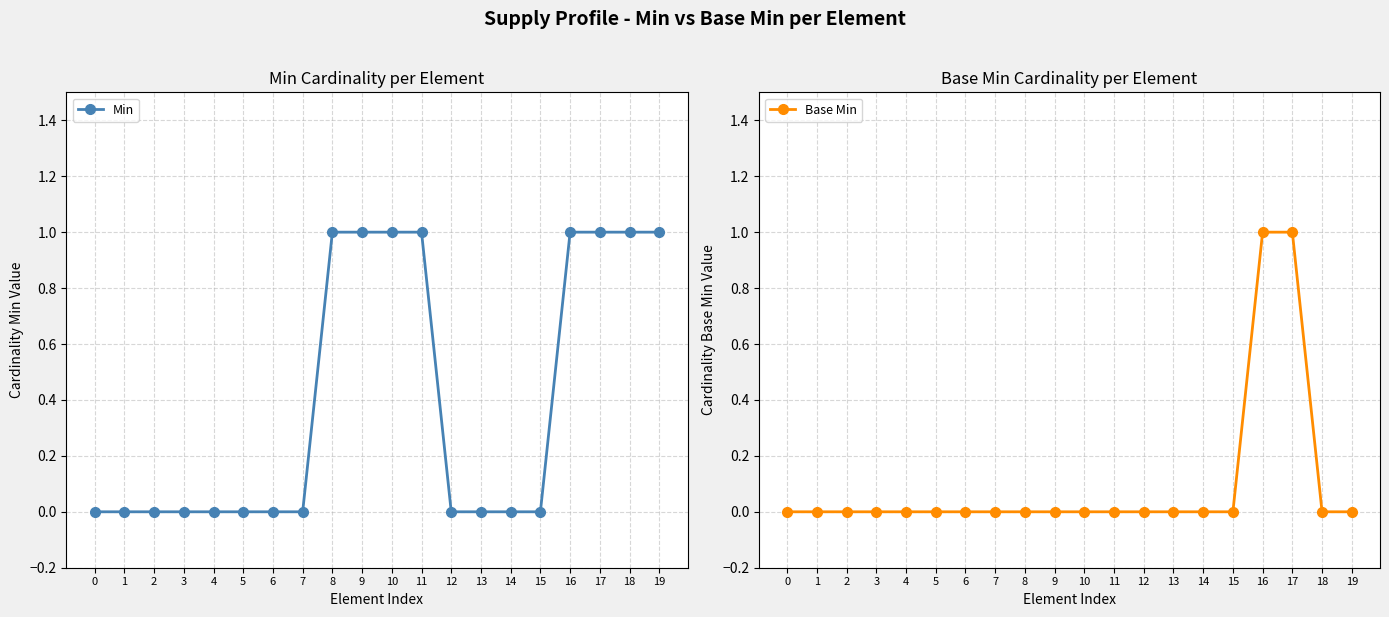

List the series in order of their peak value, lowest first.

Min, Base Min